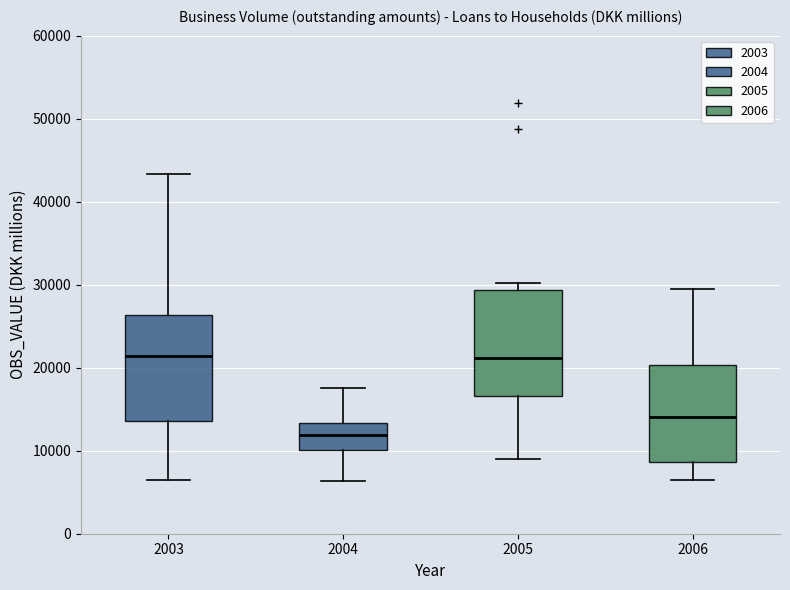

Reading left to right, transcribe this box plot: for each box, give where its median line is, the range the box spans, and where its two whiskers end, as read against the y-axis. The values are not printed on the chart, so give them approximately, as read against the axis.

2003: median 21000, box 14000 to 26000, whiskers 6000 to 43000
2004: median 12000, box 10000 to 13000, whiskers 6000 to 18000
2005: median 21000, box 17000 to 29000, whiskers 9000 to 30000
2006: median 14000, box 9000 to 20000, whiskers 6000 to 29000